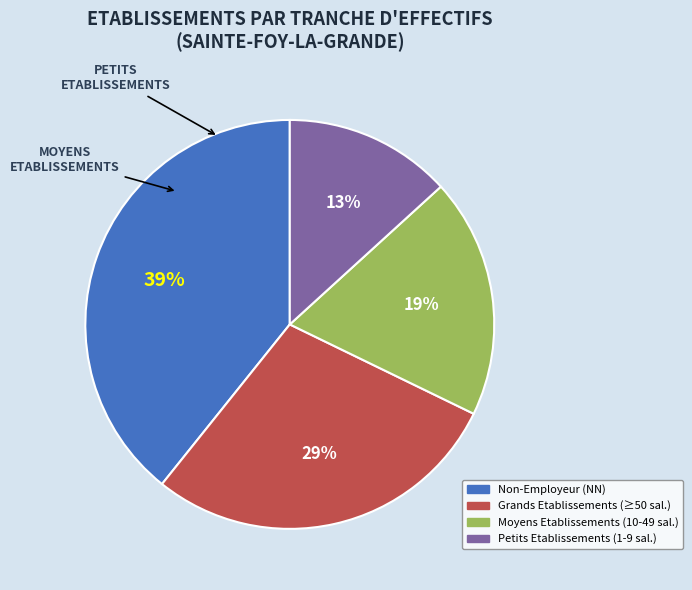

To the nearest percent, what is the average slice percentage?

25%